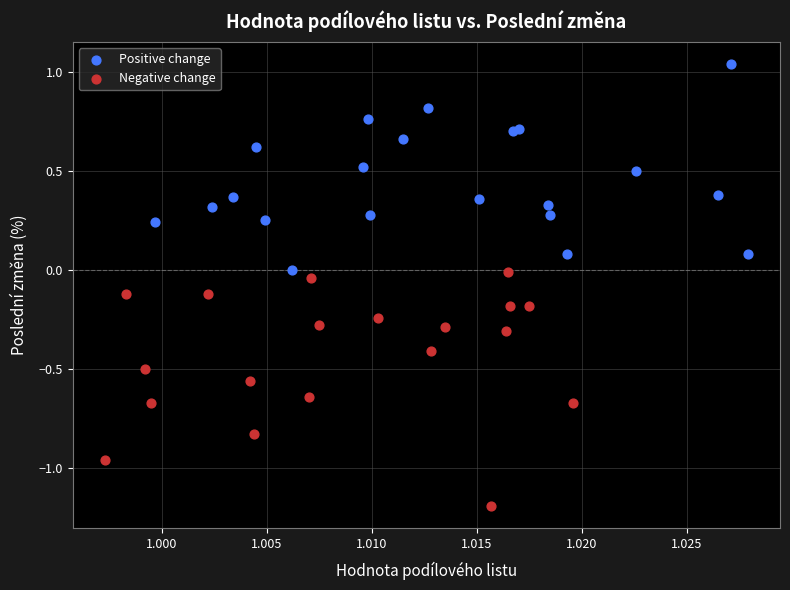

Which series contains the lowest Y value?

Negative change